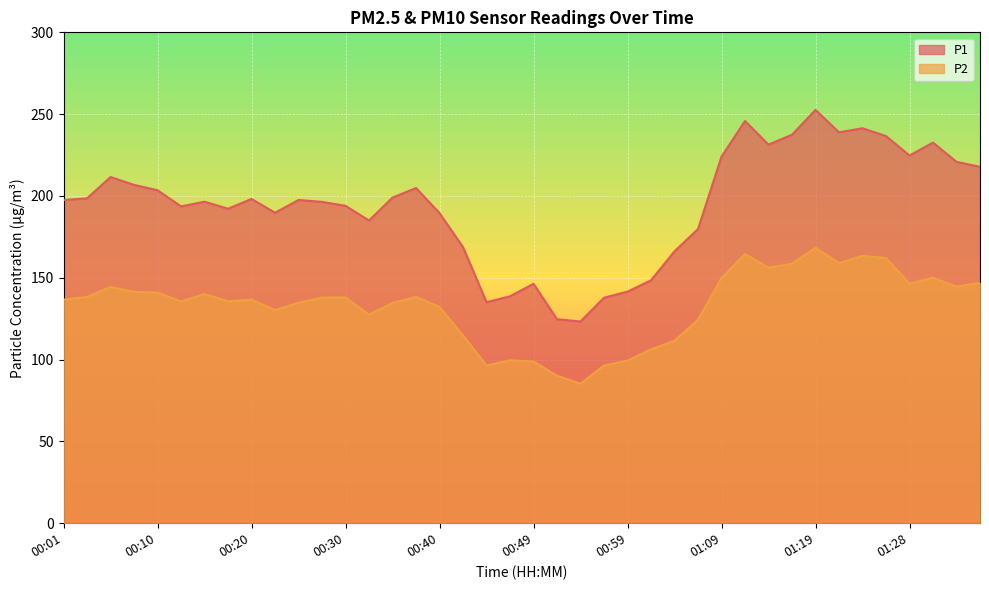

What is the total value across all series at 00:22?

320.0